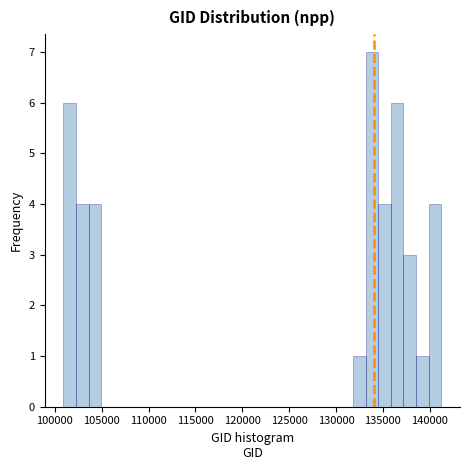

Read against the x-axis, roughly where is the centre of the tallest bar?

134000